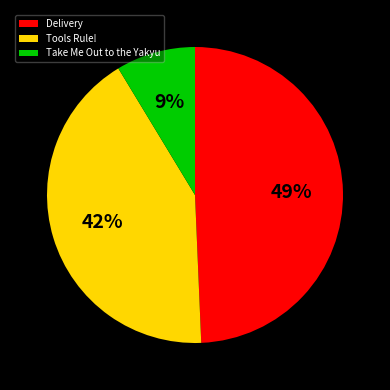

To the nearest percent, what portion does Tools Rule! represent?

42%